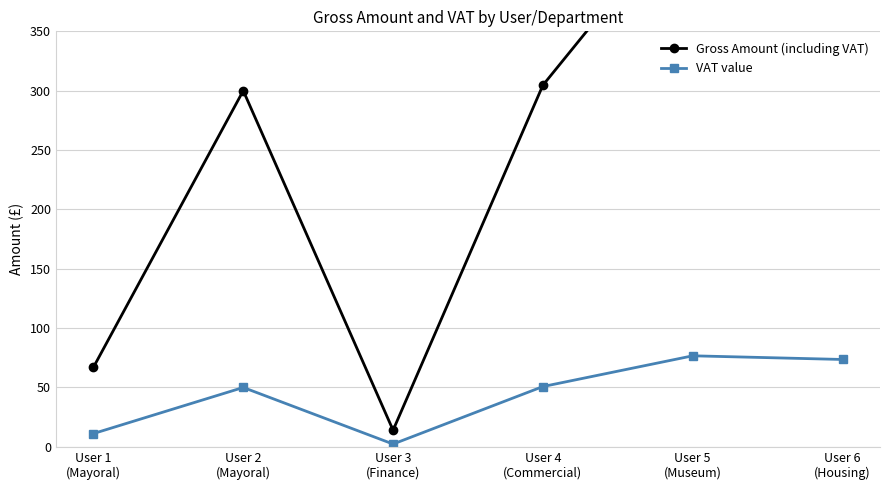

What is the value of the VAT value point at the 6th from the left?

73.6